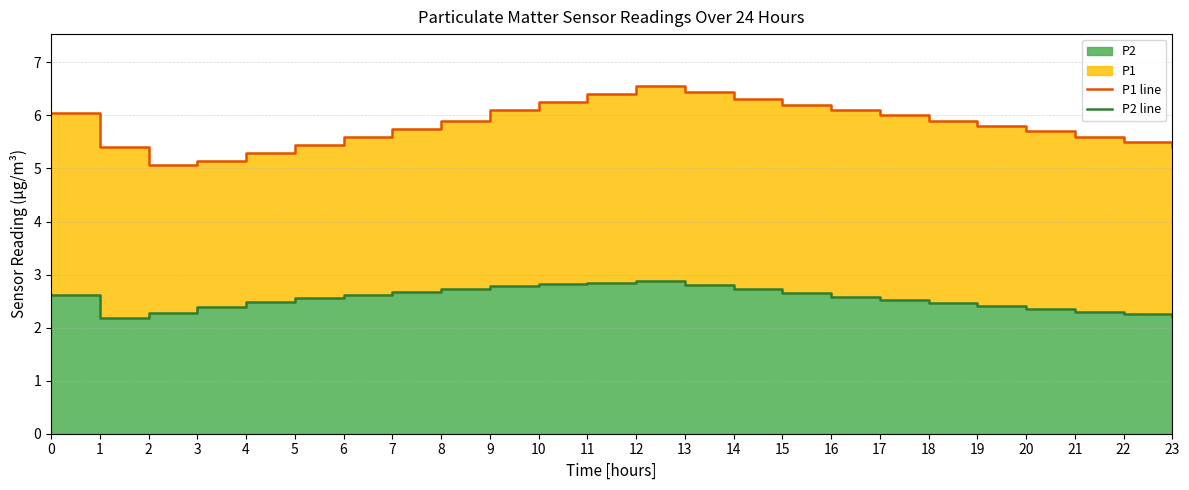

True or false: P1 line has a value of 5.4 at 1.

True